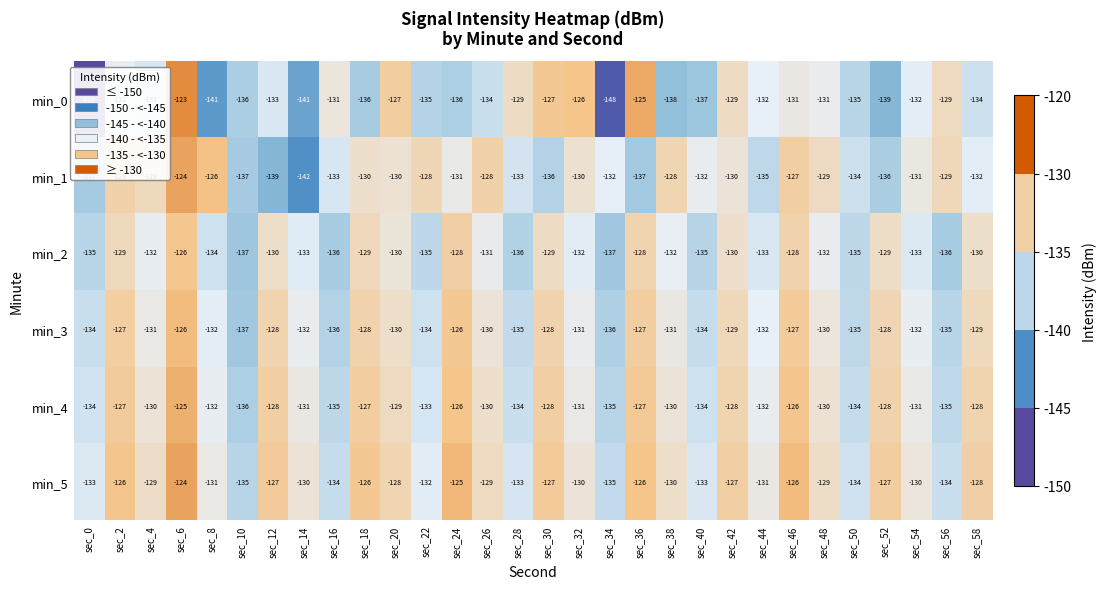

Which series has the largest total across all categories?

min_5